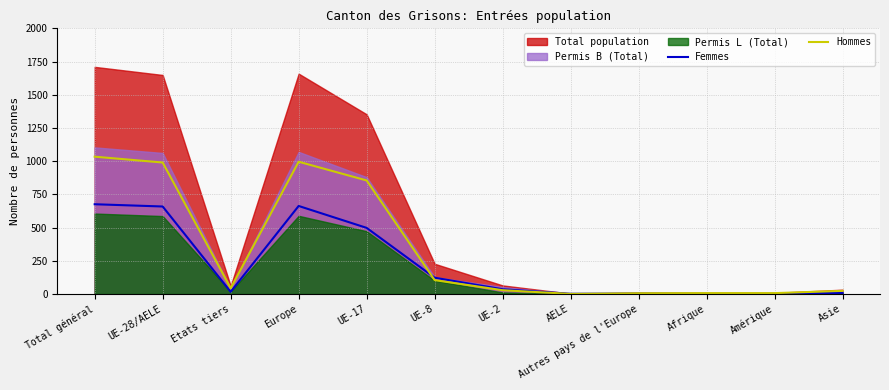

How many times do Femmes and Hommes cross each other?

2